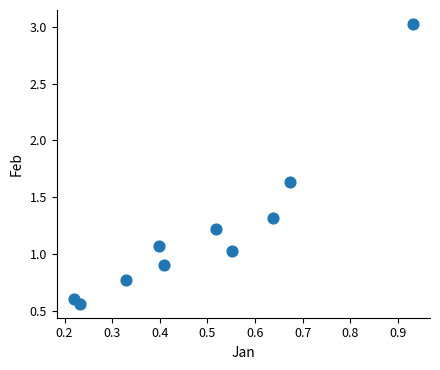

What is the range of Y values (max minus min)?

2.5